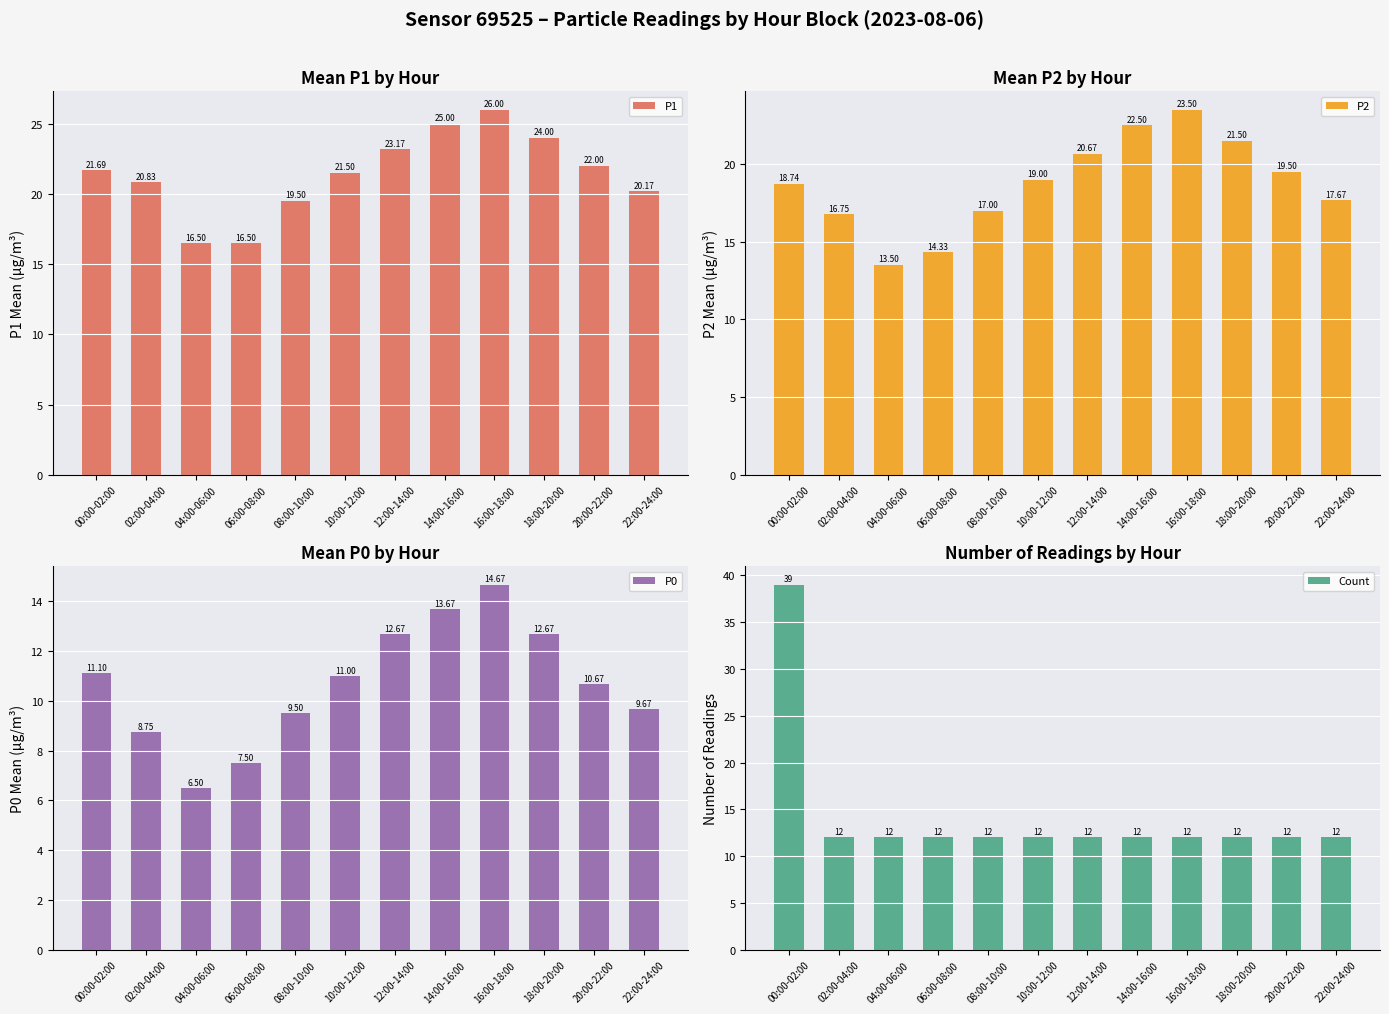

Rank the series by their maximum value, from lowest to highest.

P0, P2, P1, Count